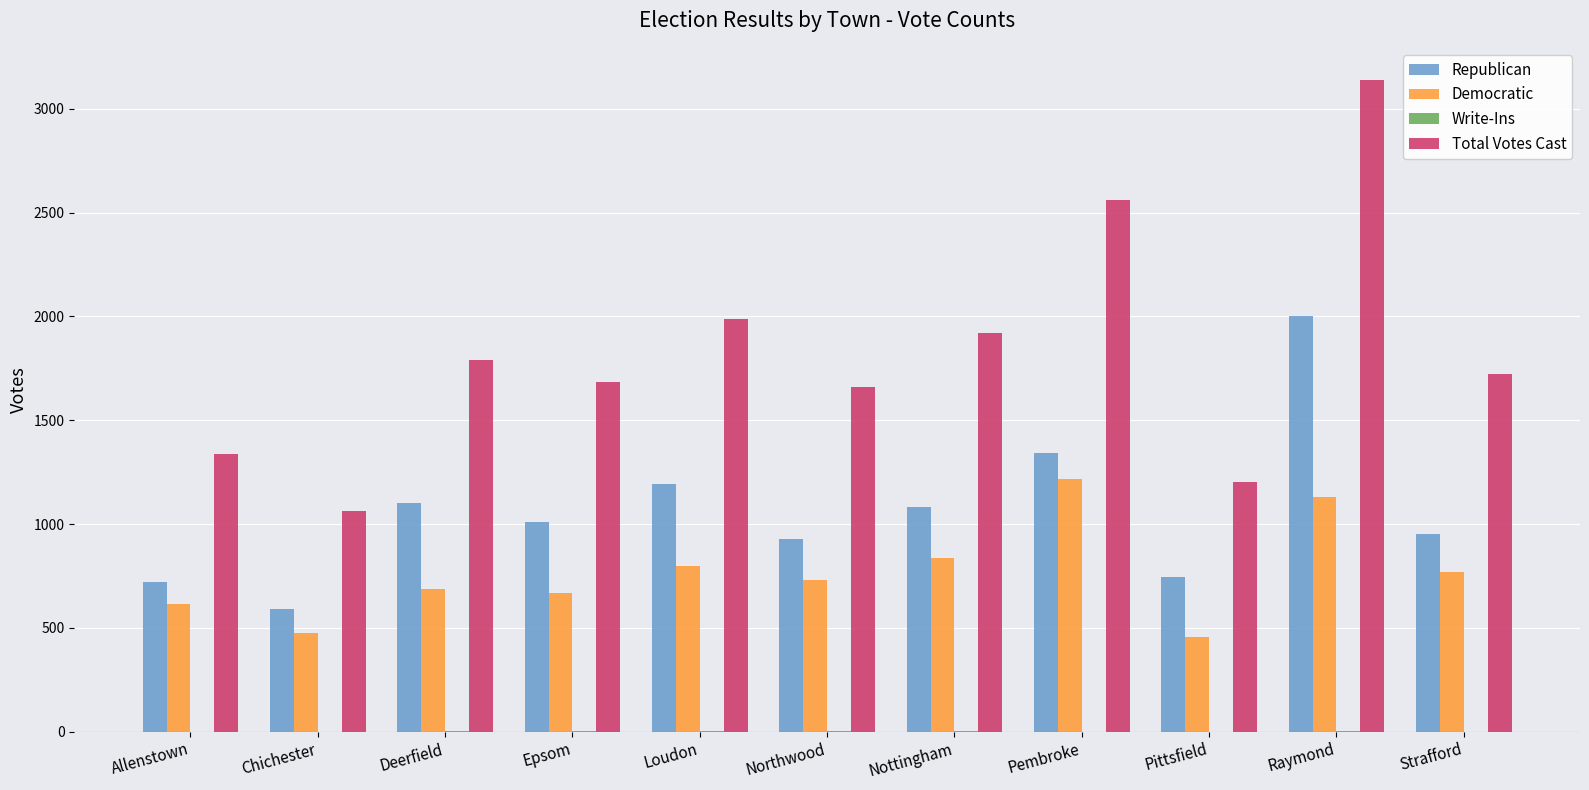

The value of Democratic at Raymond is 1130. True or false?

True